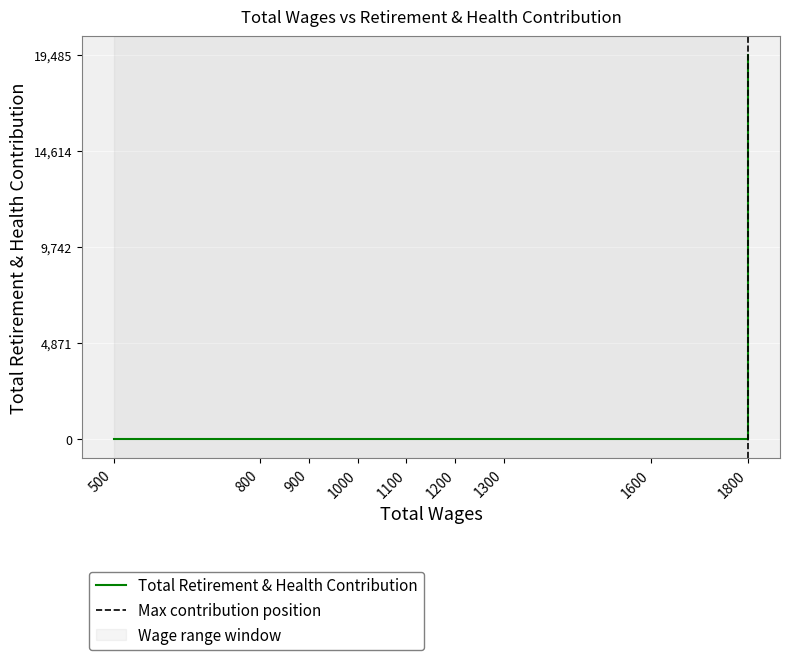

At which label is the value closest to 9742?

500.0